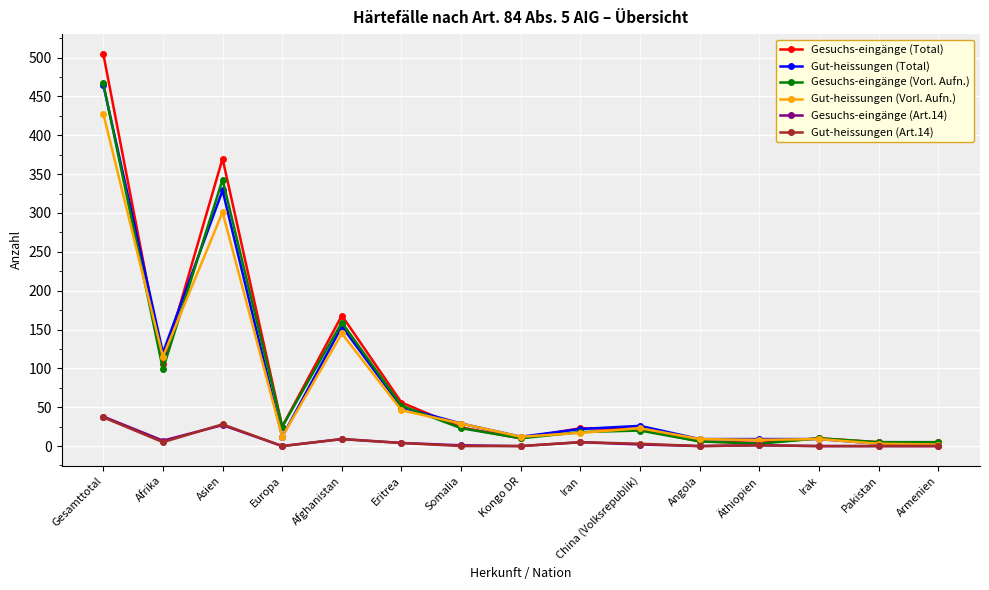

How many lines are shown in the chart?

6